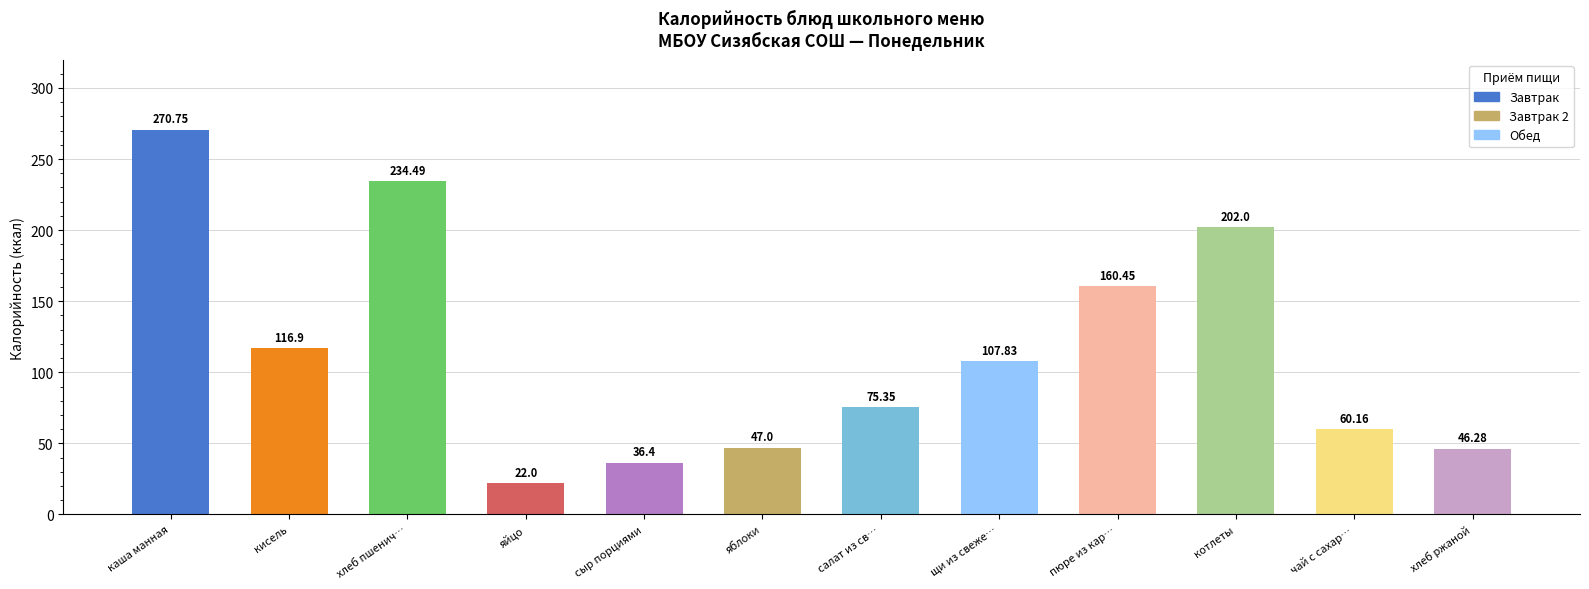

Where is the data nearest to the value 146?

пюре из кар…